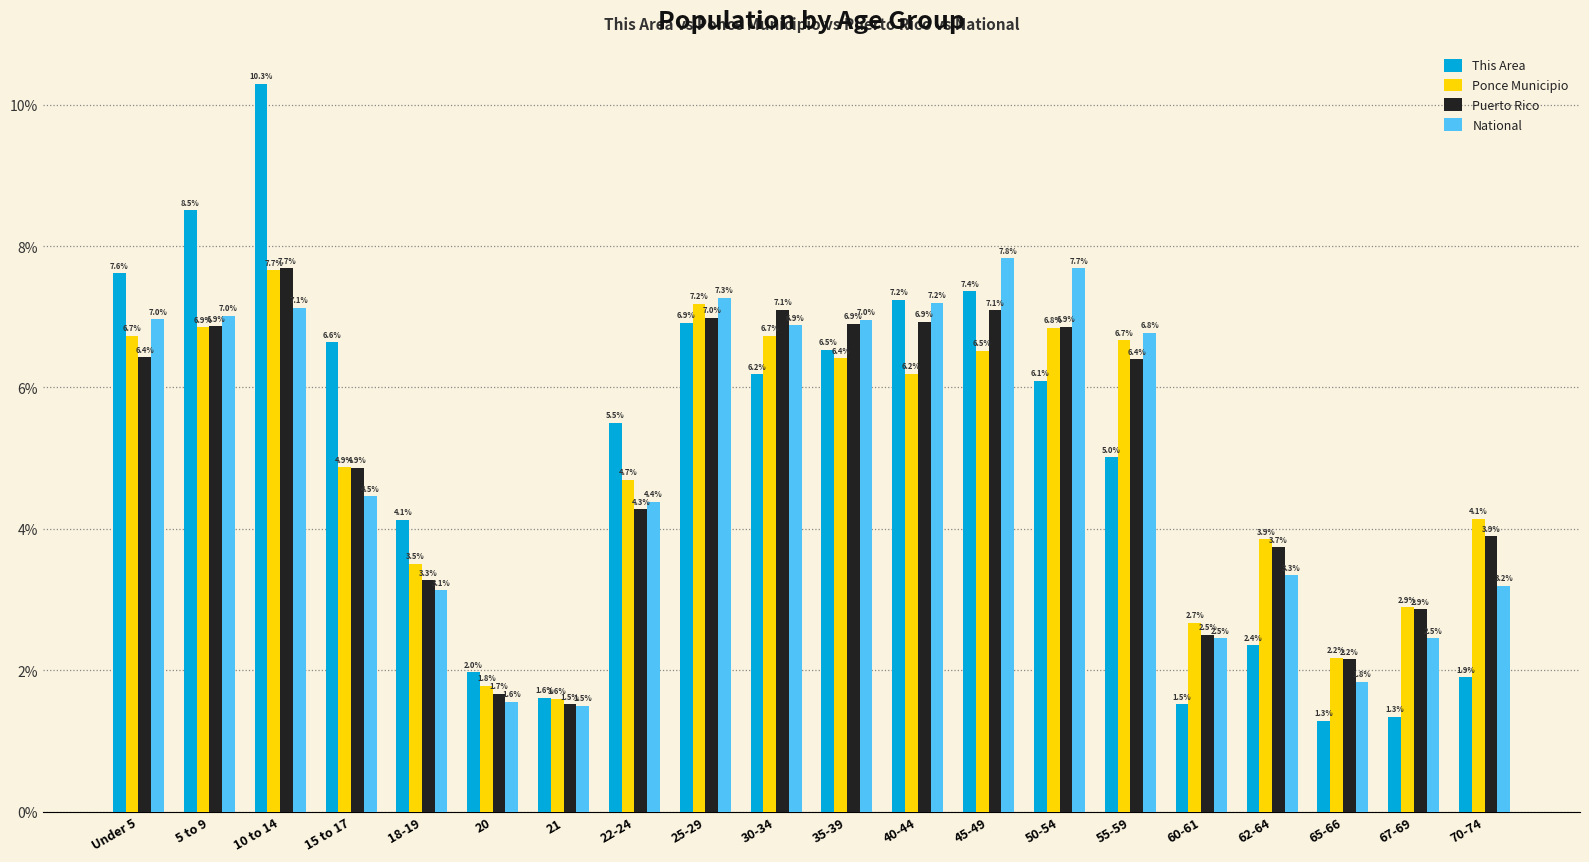

Where does the This Area series first go above 6?

Under 5